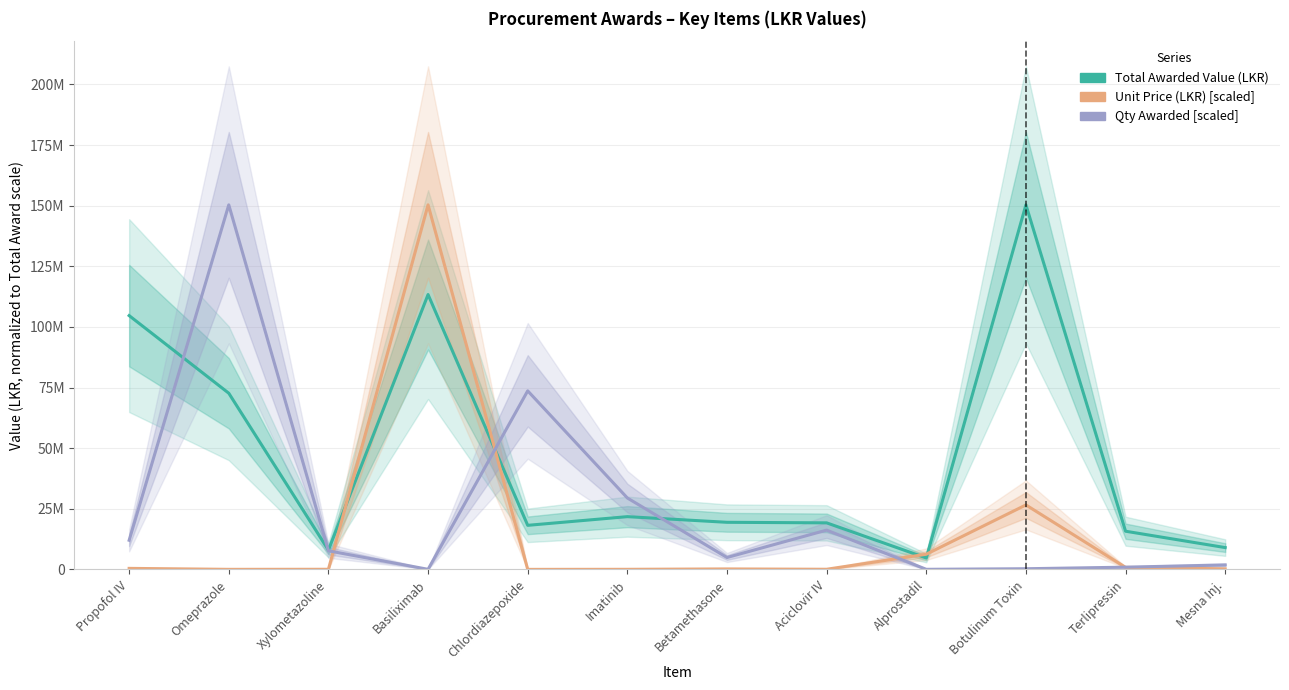

Does the chart display data point markers on the line(s)?

No